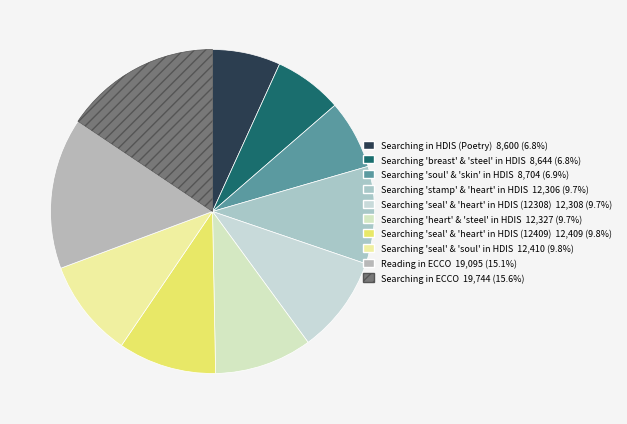

Count the number of slices in the pie.

10